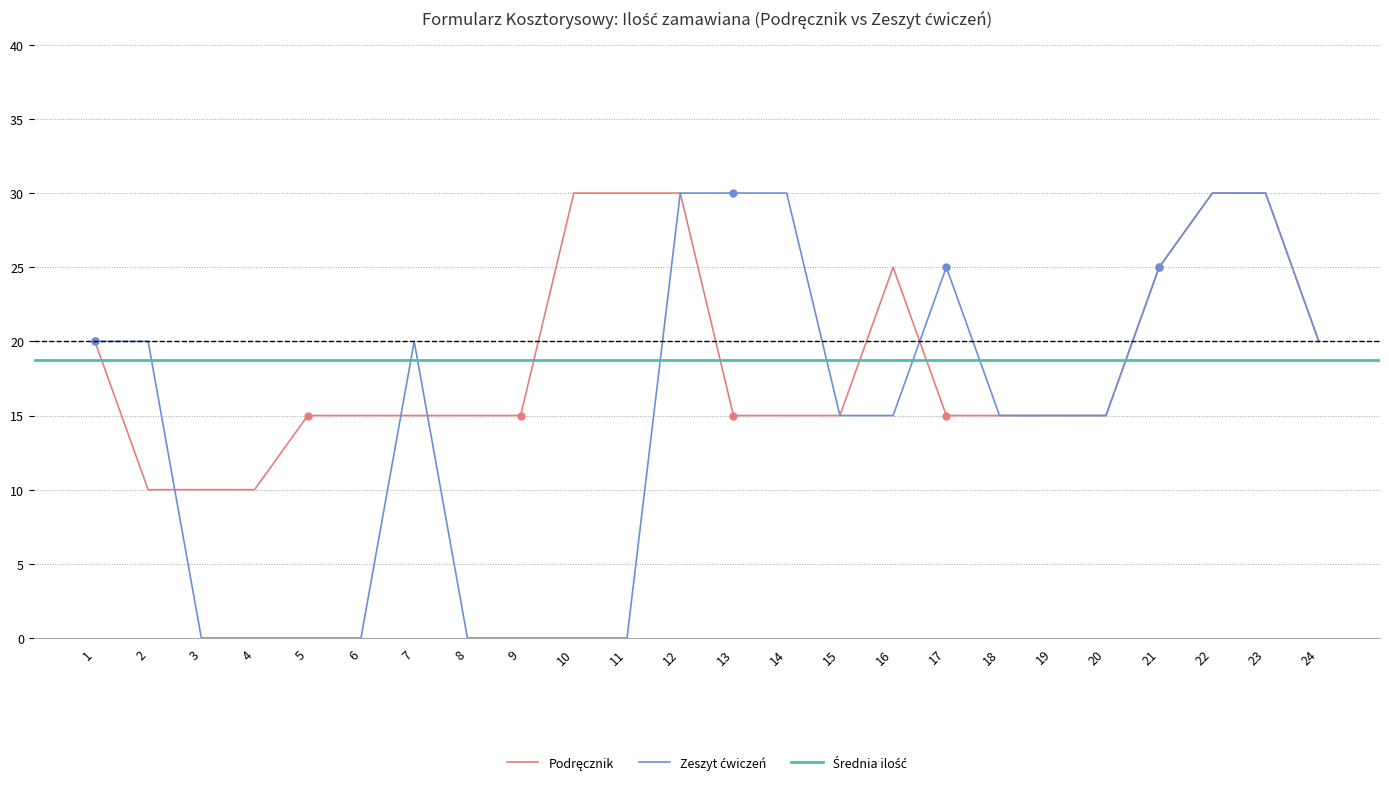

What value does the Podręcznik series have at 6?

15